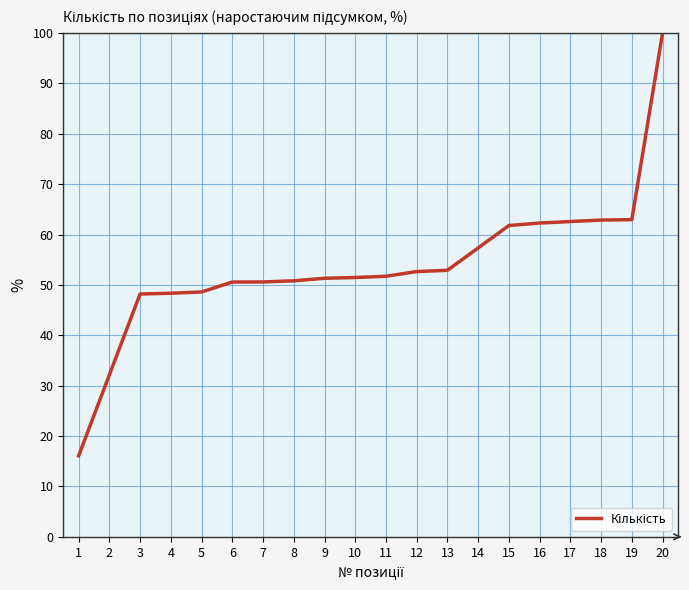

What is the maximum value shown in the chart?

100.0